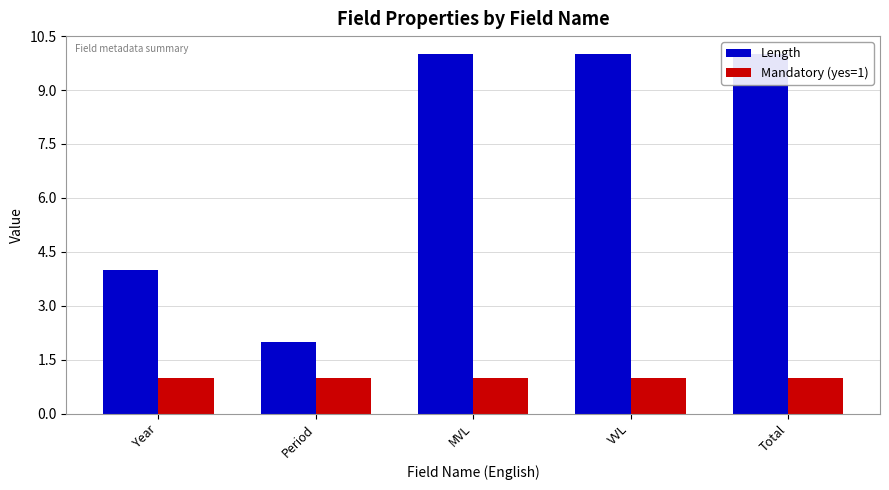

What is the smallest value displayed?

1